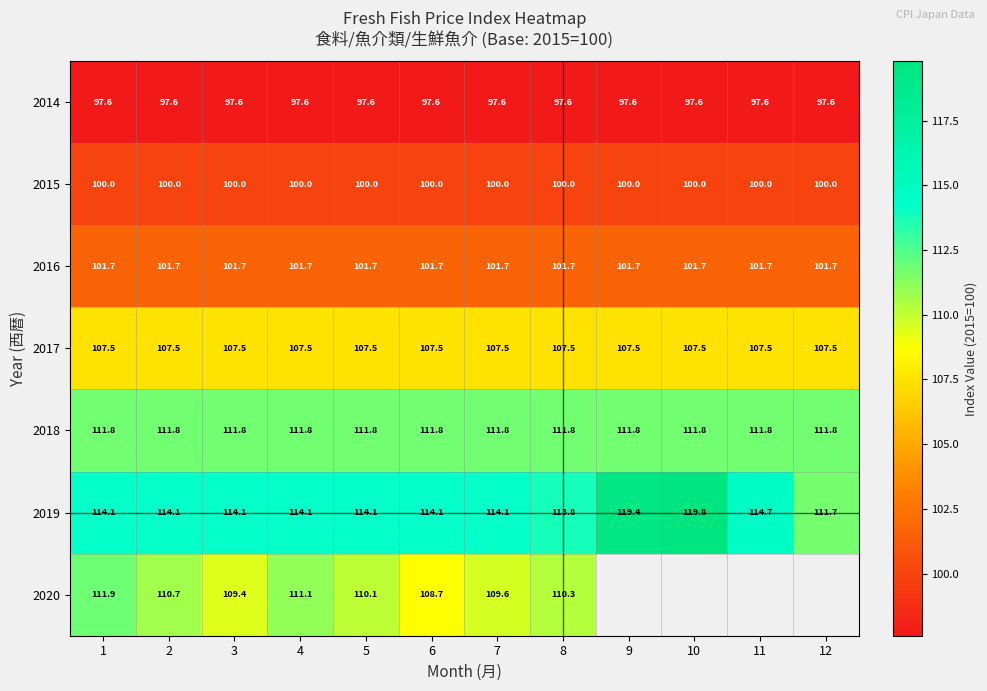

What is the difference between the highest and lowest values at 1?

16.5